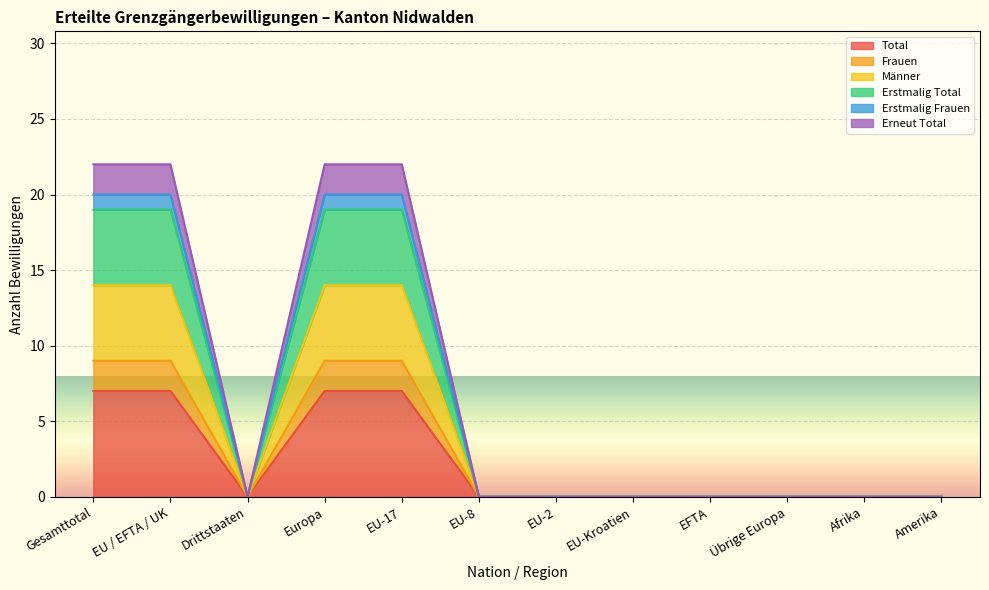

How many positive values does the Total series have?

4